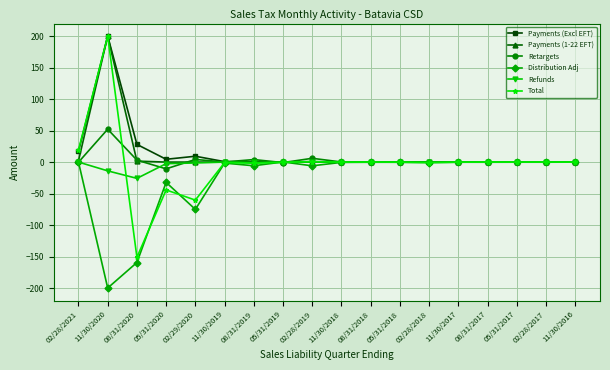

Which series has the largest range (max minus min)?

Total